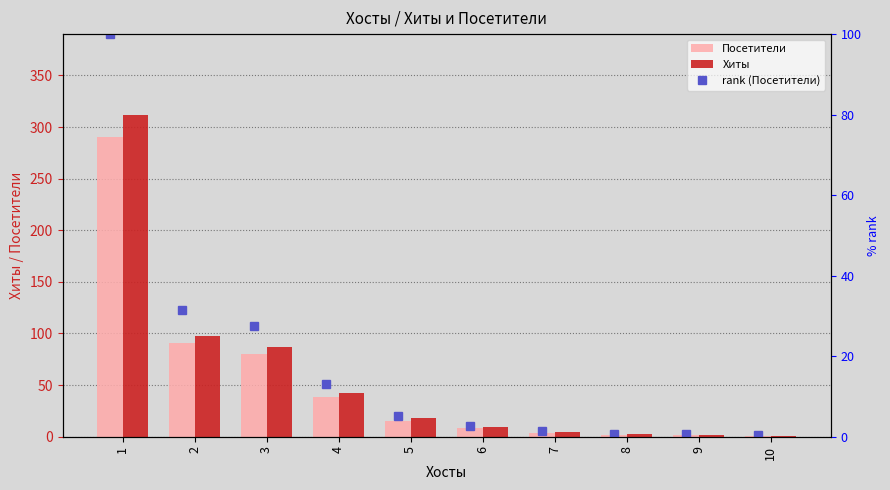

What is the value of the Посетители bar at the 5th from the left?

15.0